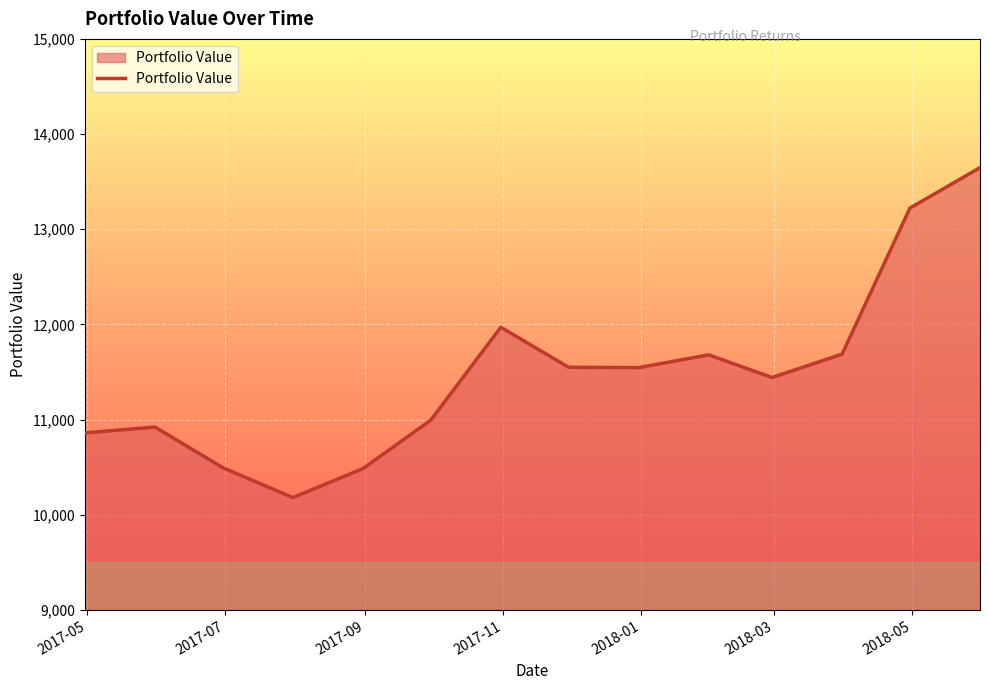

What is the smallest value displayed?

10181.0